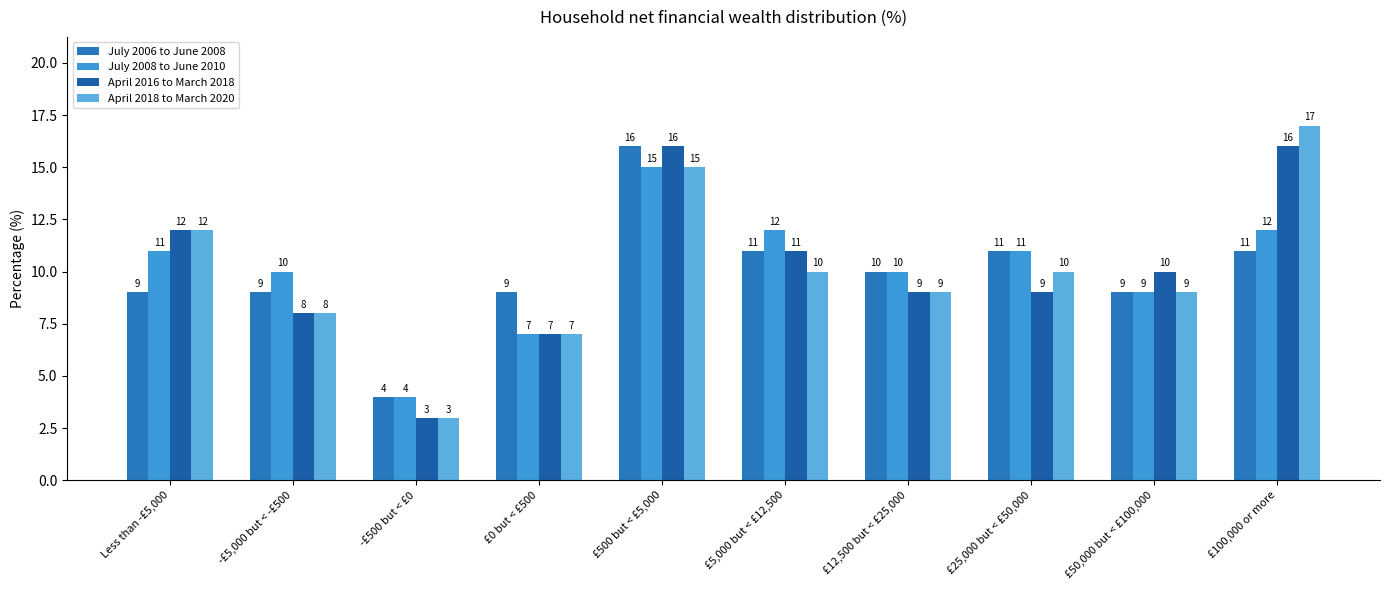

How many bars are there in each group?

4